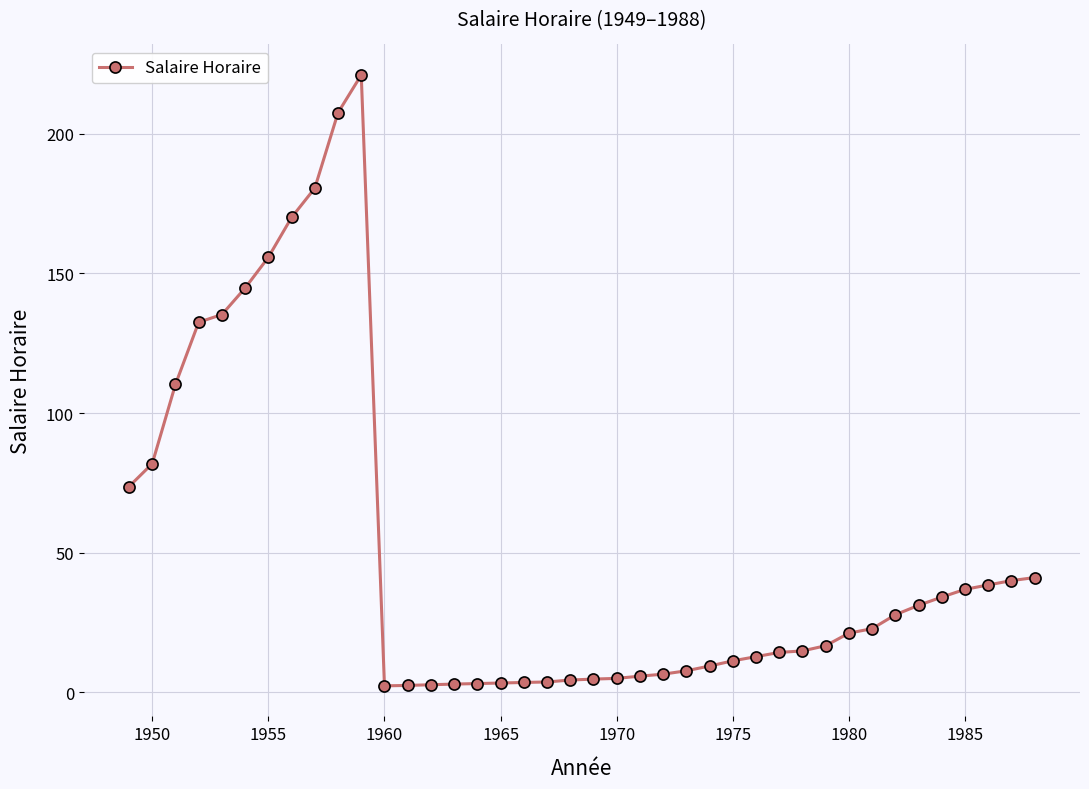

What is the difference between the maximum and second lowest values?

218.5